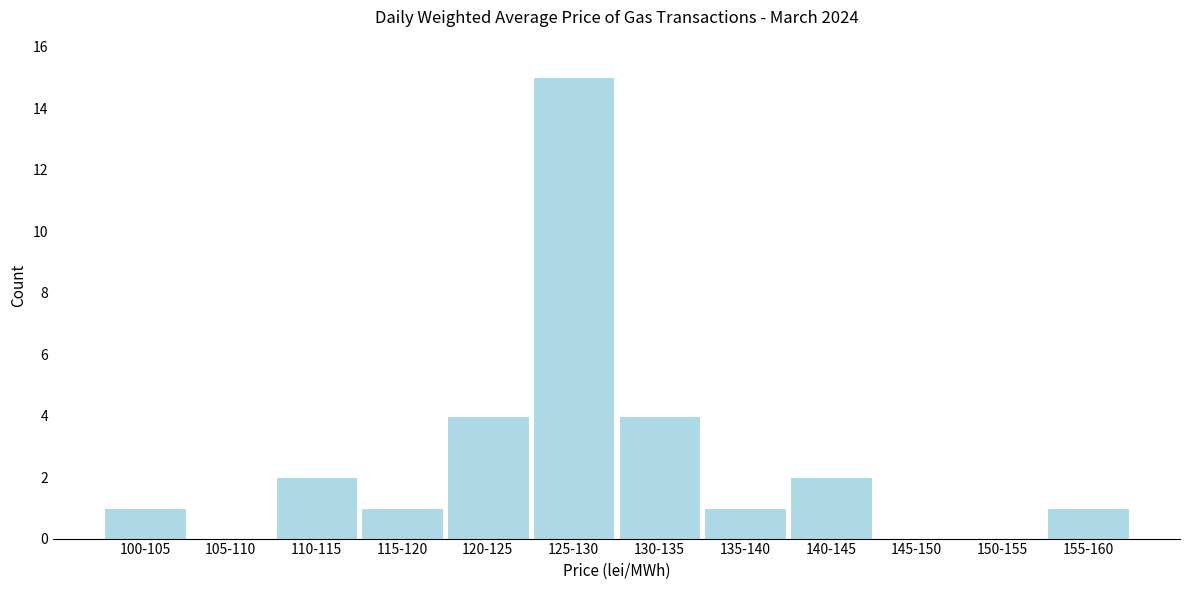

Reading left to right, extract all data points from this chart.

100-105=1	105-110=0	110-115=2	115-120=1	120-125=4	125-130=15	130-135=4	135-140=1	140-145=2	145-150=0	150-155=0	155-160=1